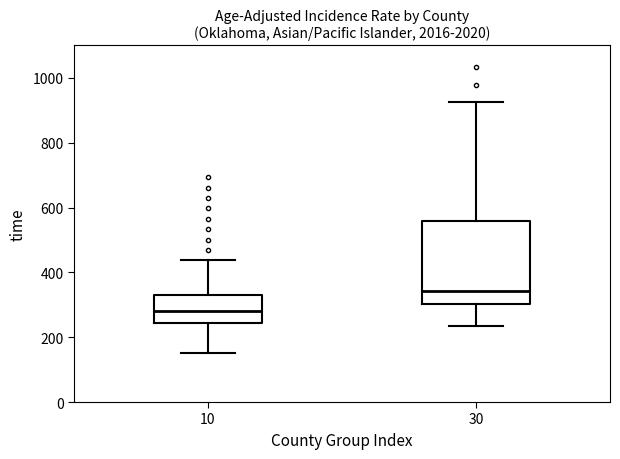

Reading left to right, transcribe this box plot: for each box, give where its median line is, the range the box spans, and where its two whiskers end, as read against the y-axis. The values are not printed on the chart, so give them approximately, as read against the axis.

10: median 280, box 240 to 320, whiskers 160 to 440
30: median 340, box 300 to 560, whiskers 240 to 920